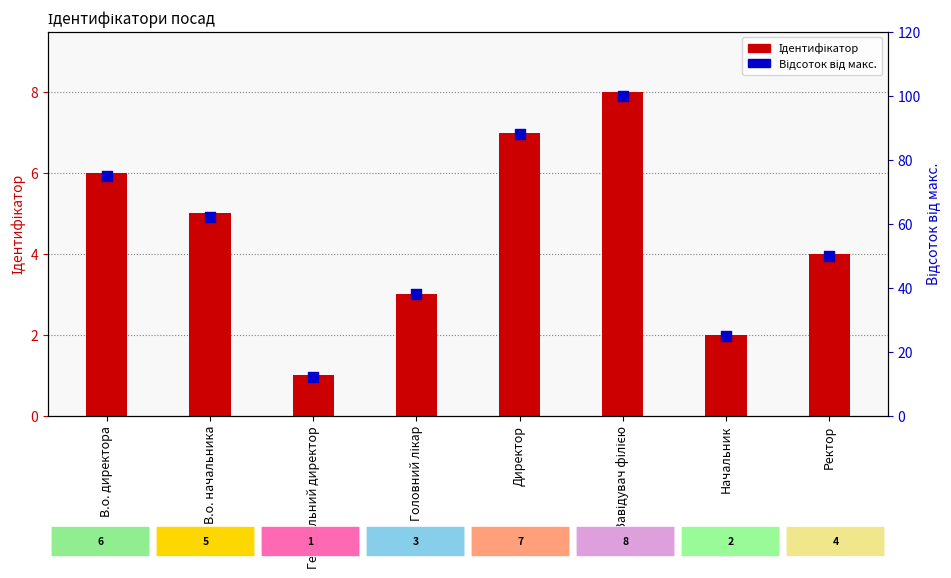

What are all the series names shown in the legend?

Ідентифікатор, Відсоток від макс.